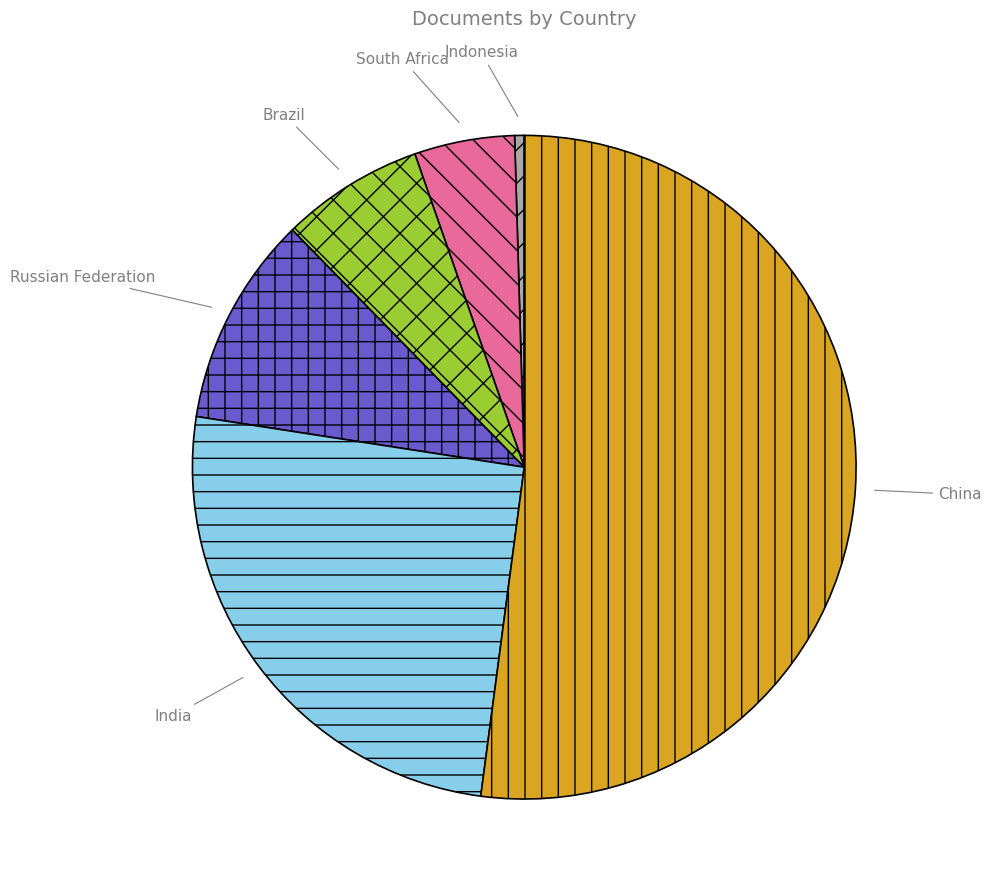

Approximately how many times larger is the value at China compared to India?

2.1